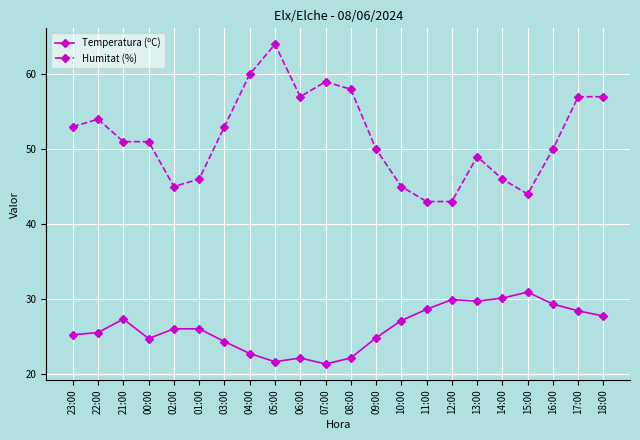

Between 02:00 and 13:00, which series saw the biggest shift?

Humitat (%)